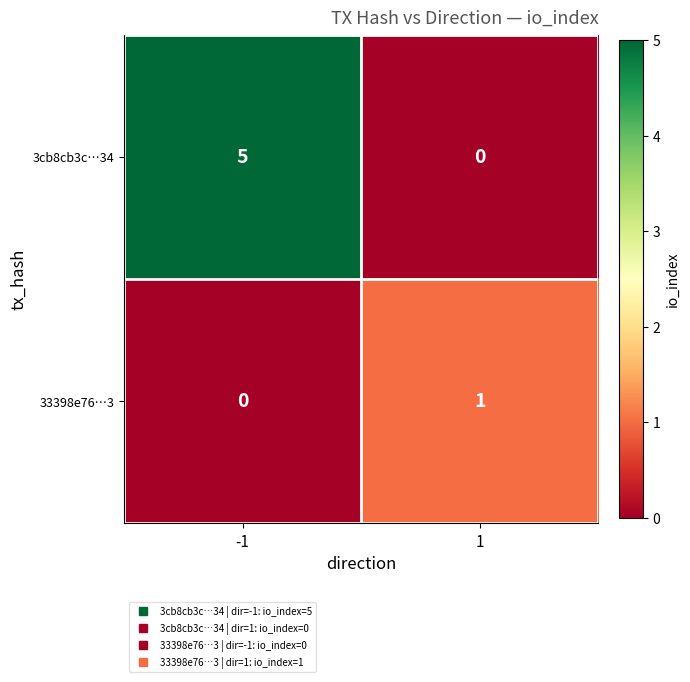

Is the value of 3cb8cb3c…34 at 1 greater than the value of 33398e76…3 at 1?

No